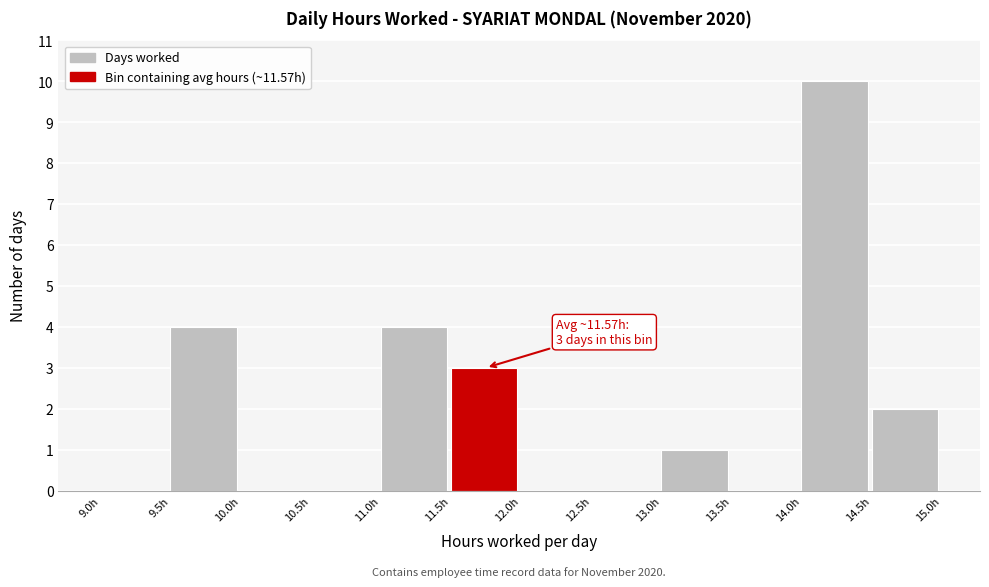

Which range on the x-axis has the tallest bar?

14.0 to 14.5